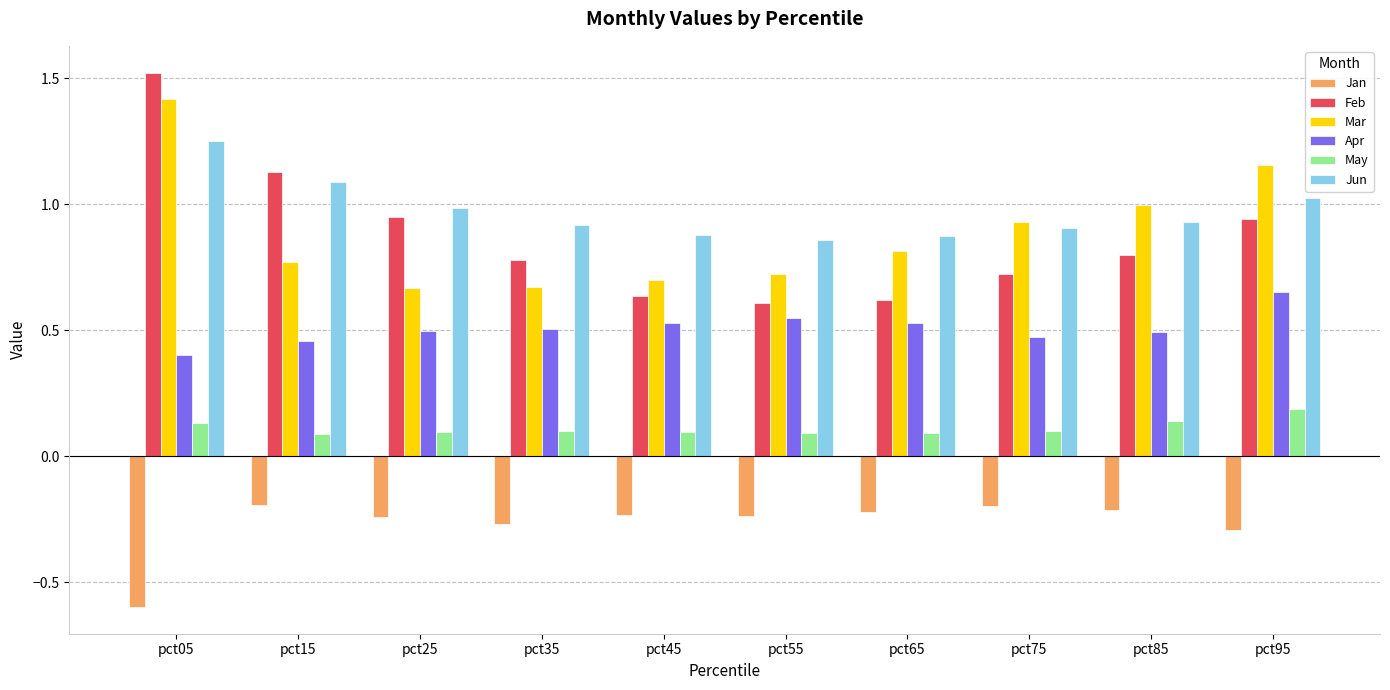

What is the total value across all series at pct35?

2.7